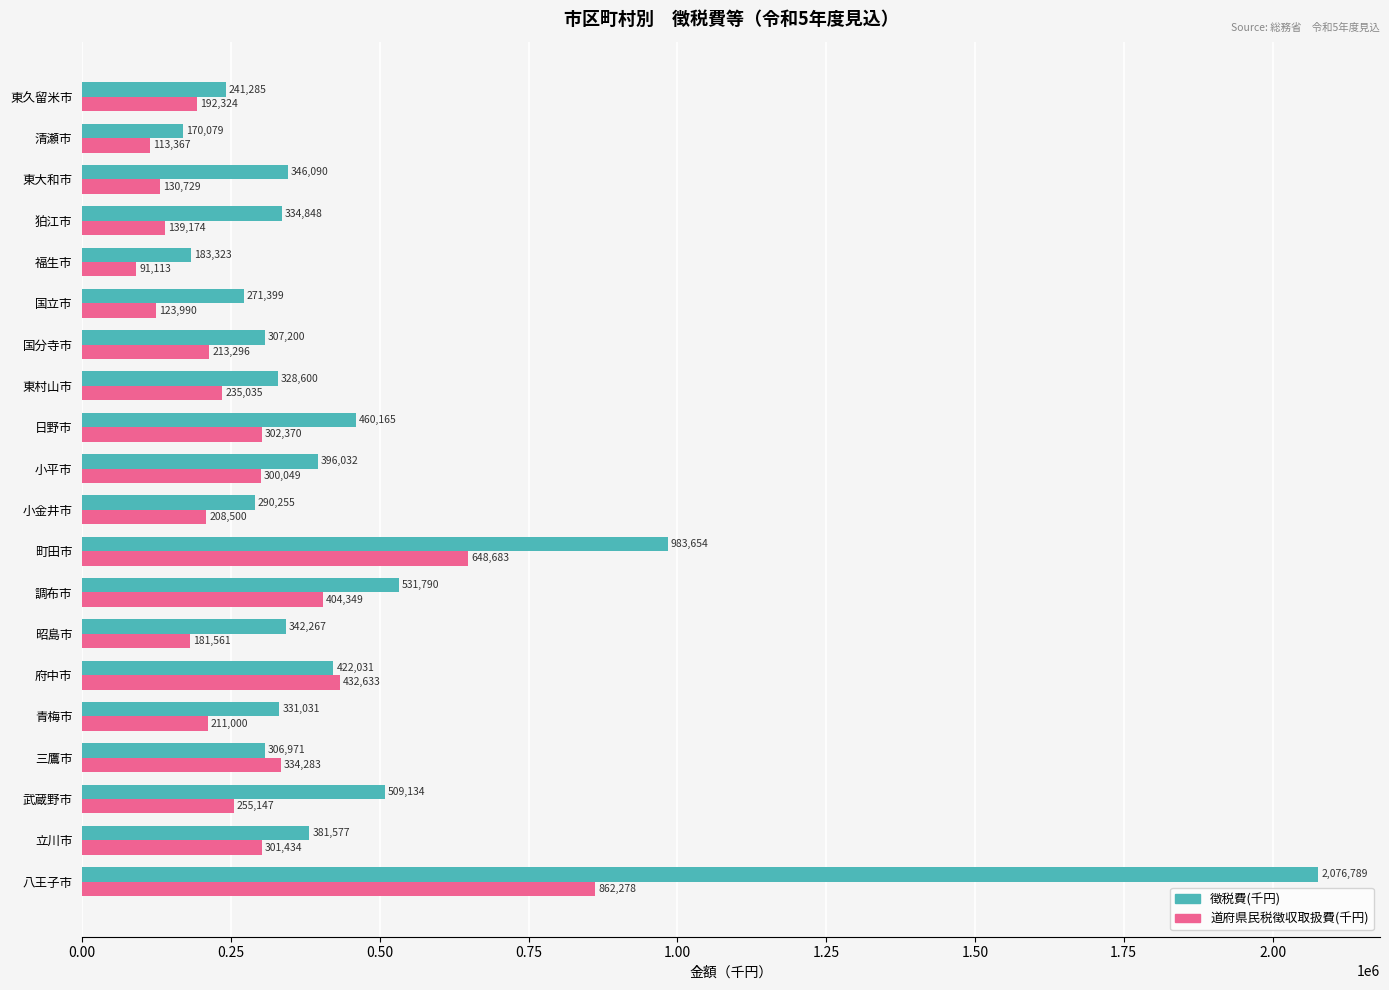

List the series in order of their overall mean, lowest first.

道府県民税徴収取扱費(千円), 徴税費(千円)